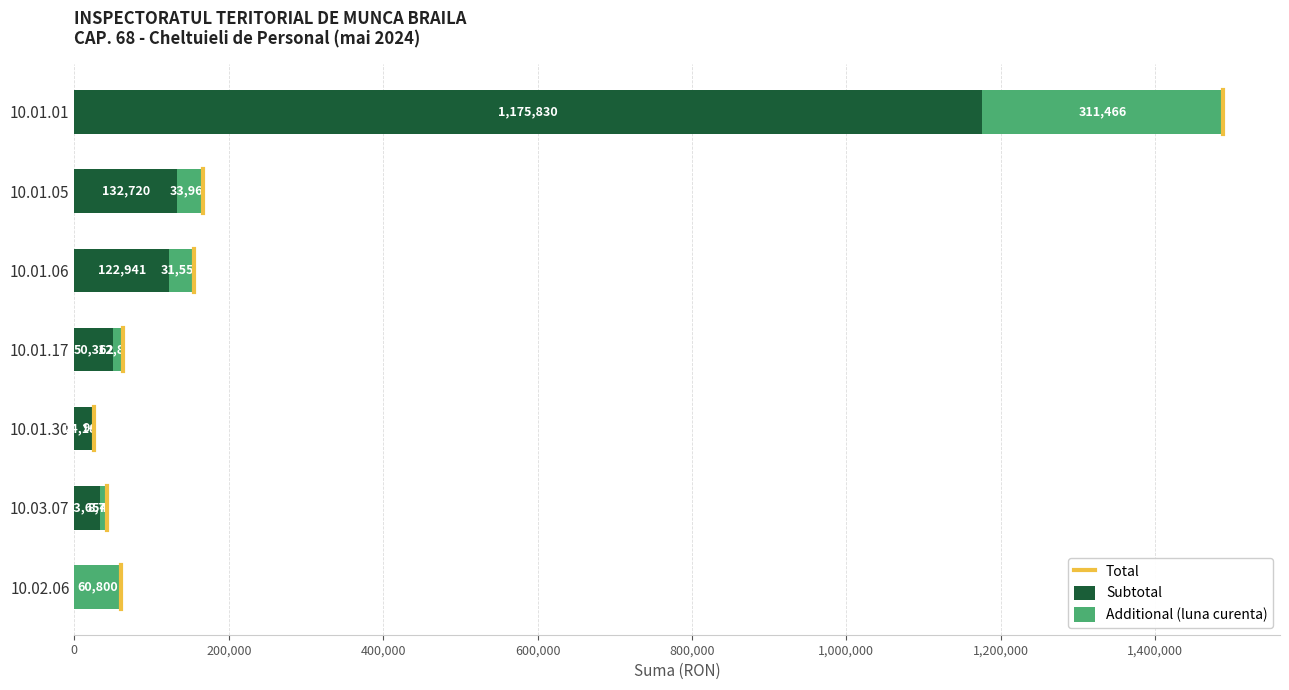

Is it true that Subtotal equals 171565 at 10.01.06?

False